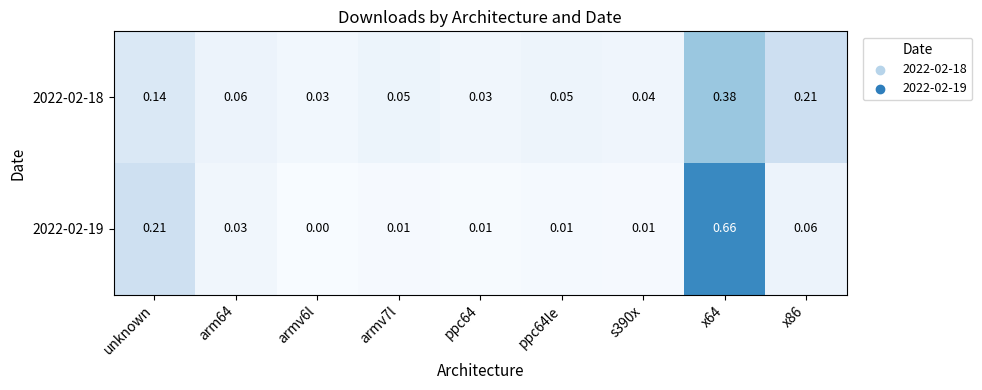

Is the value of 2022-02-19 at s390x greater than the value of 2022-02-18 at armv7l?

No